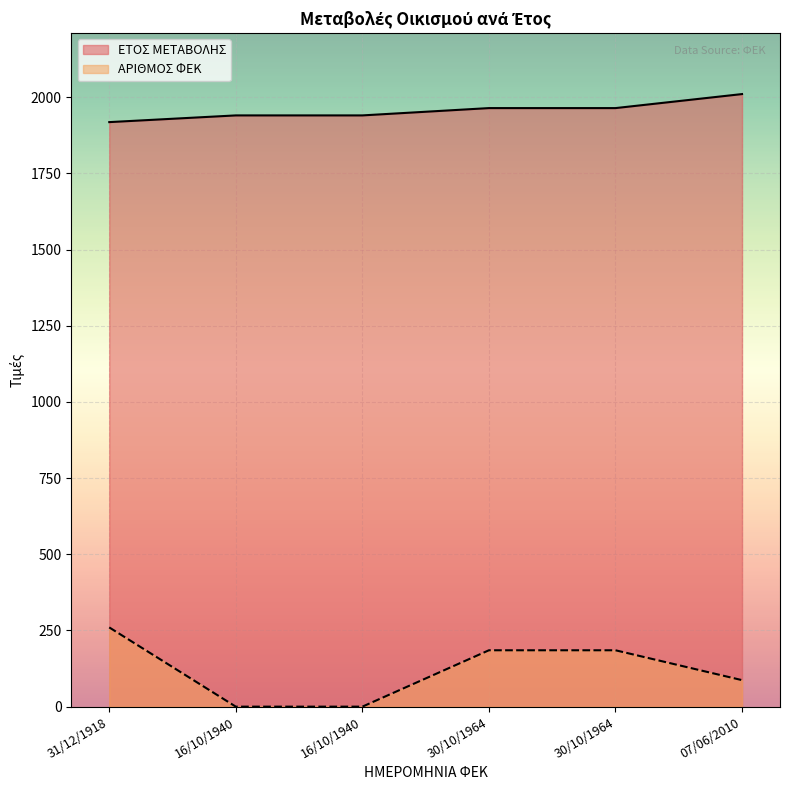

What are all the series names shown in the legend?

ΕΤΟΣ ΜΕΤΑΒΟΛΗΣ, ΑΡΙΘΜΟΣ ΦΕΚ